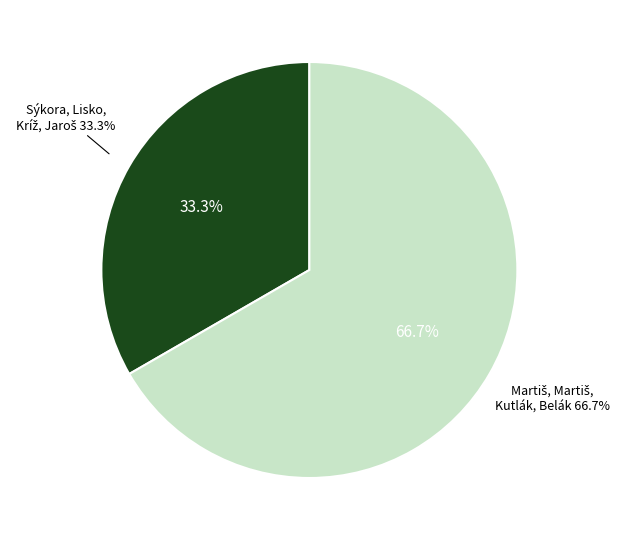

Rank the categories by value from highest to lowest.

 Martiš, Martiš, Kutlák, Belák ,  Sýkora, Lisko, Kríž, Jaroš 